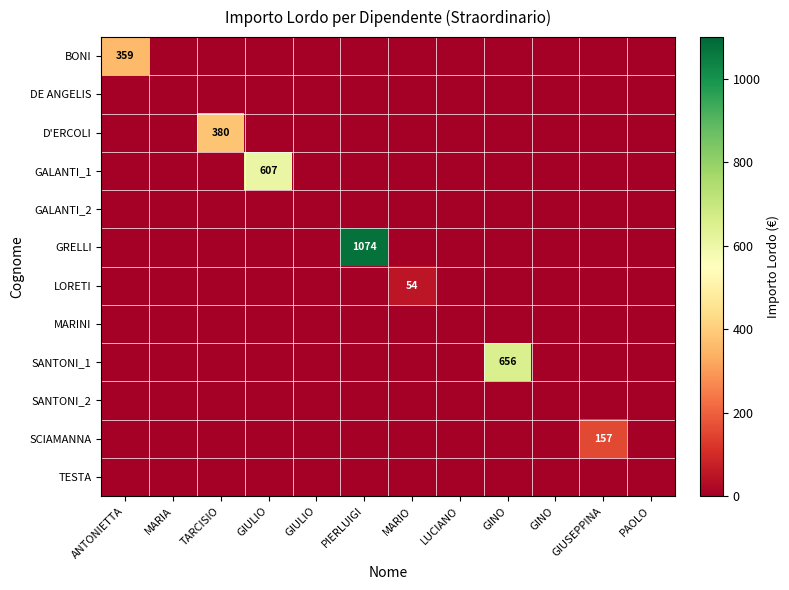

Is the value of MARINI at GIULIO greater than the value of GALANTI_1 at ANTONIETTA?

No